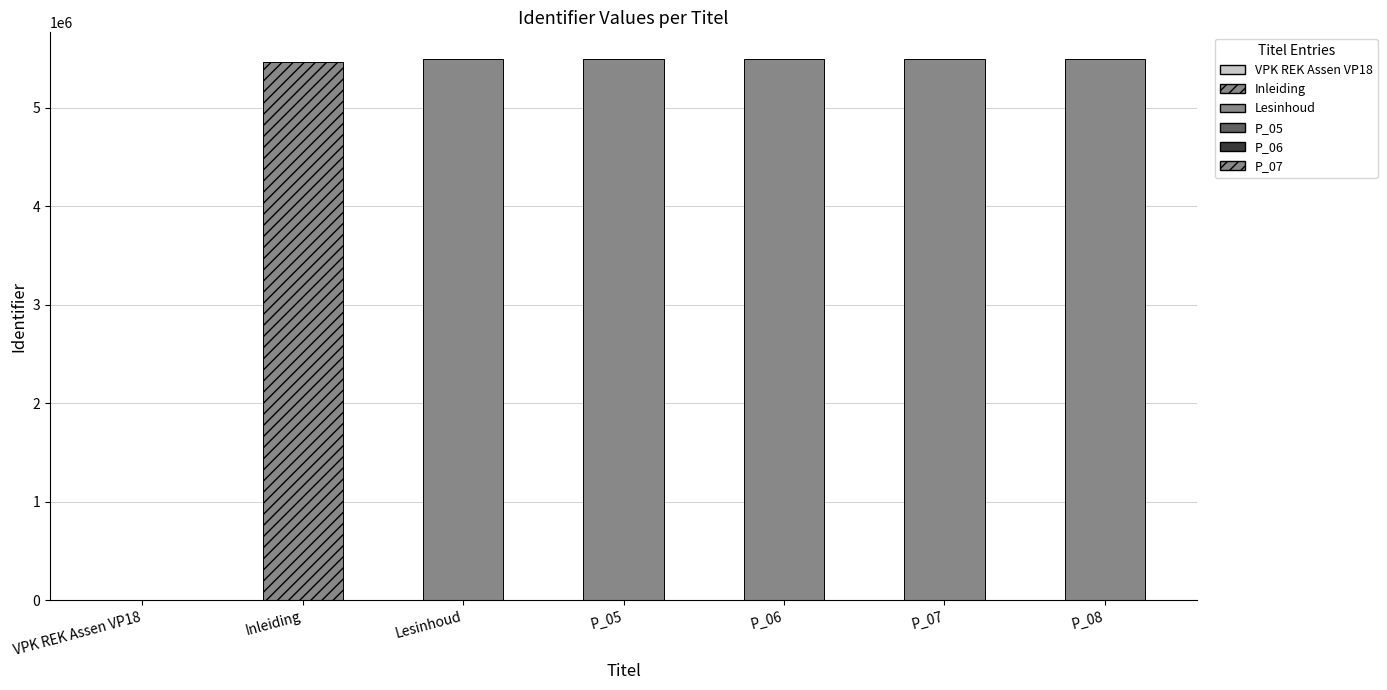

True or false: the data shows 0 at VPK REK Assen VP18.

True